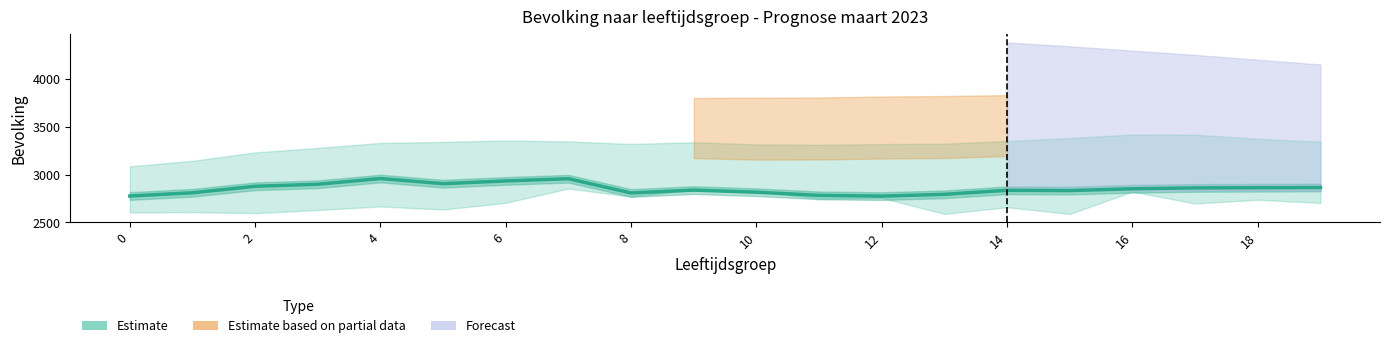

What is the approximate value at 14, to the nearest 10?

2840